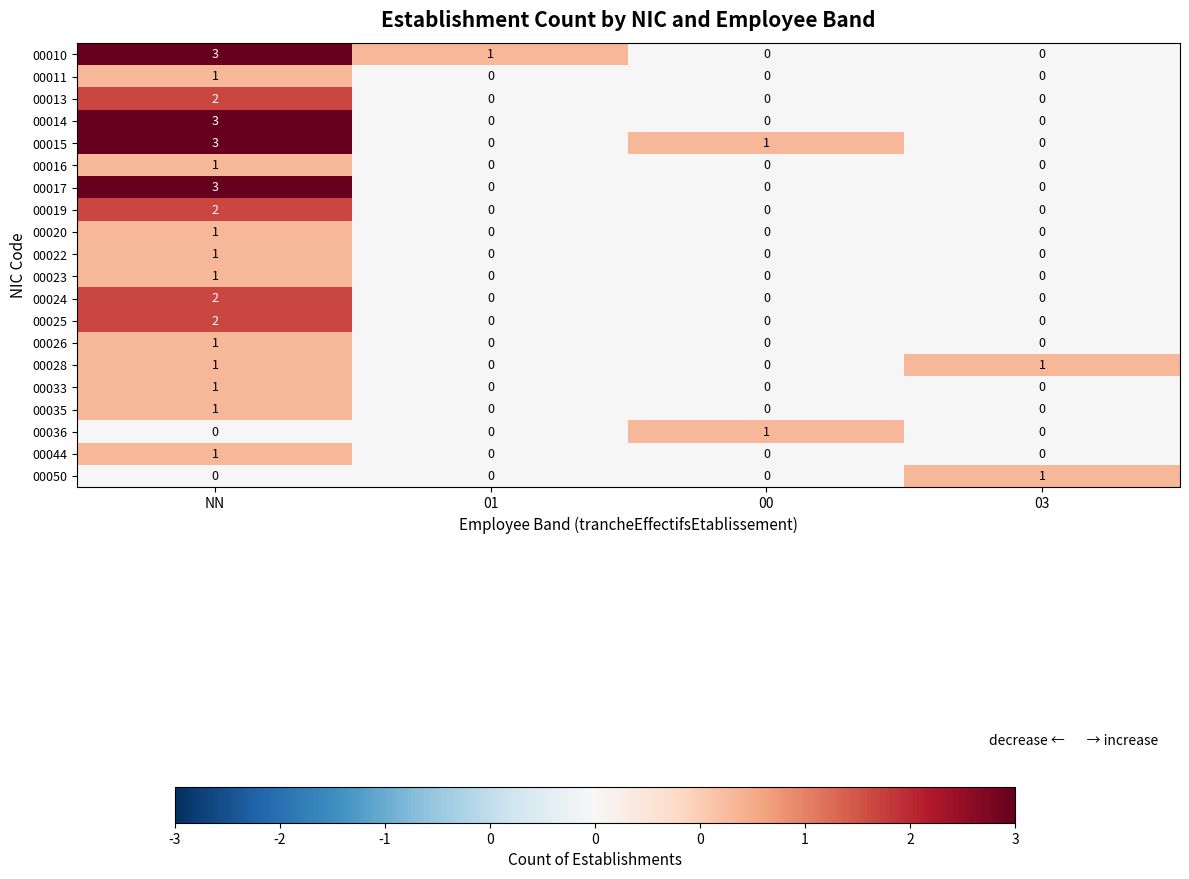

What is the maximum value shown in the chart?

3